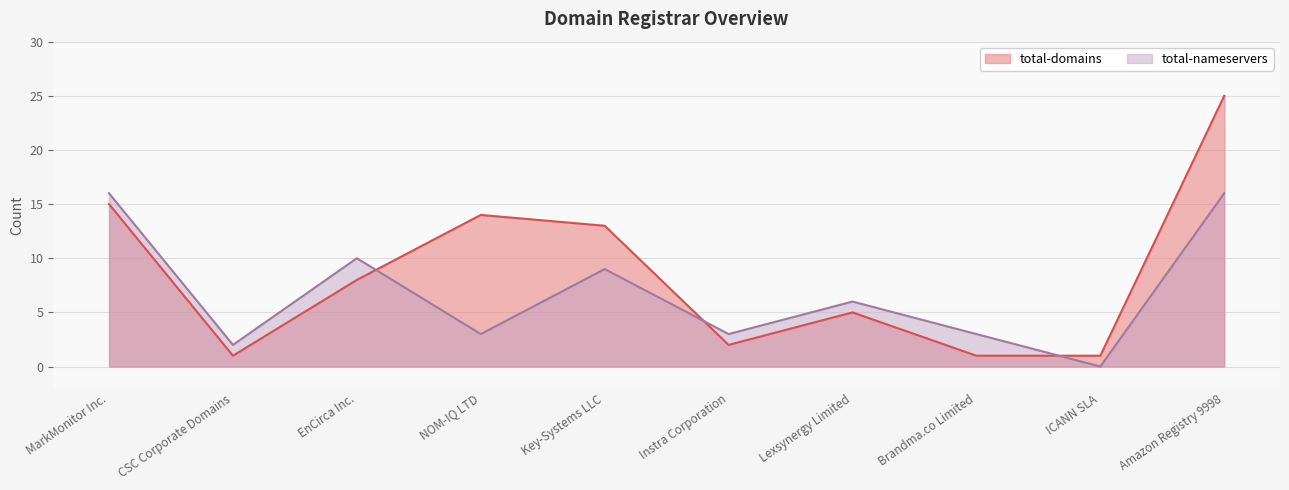

Which series has the largest range (max minus min)?

total-domains